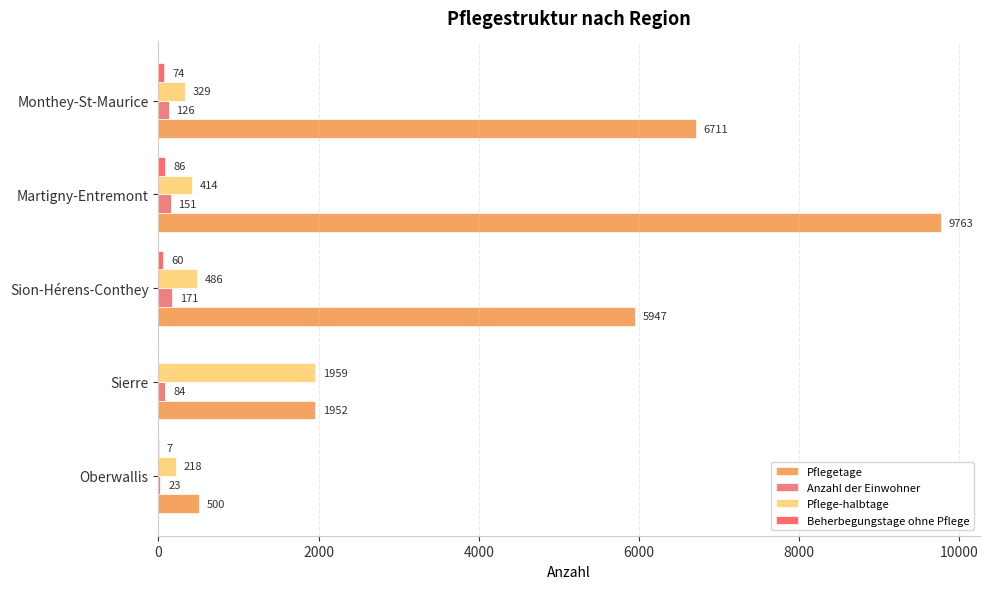

How many distinct data groups are displayed?

4